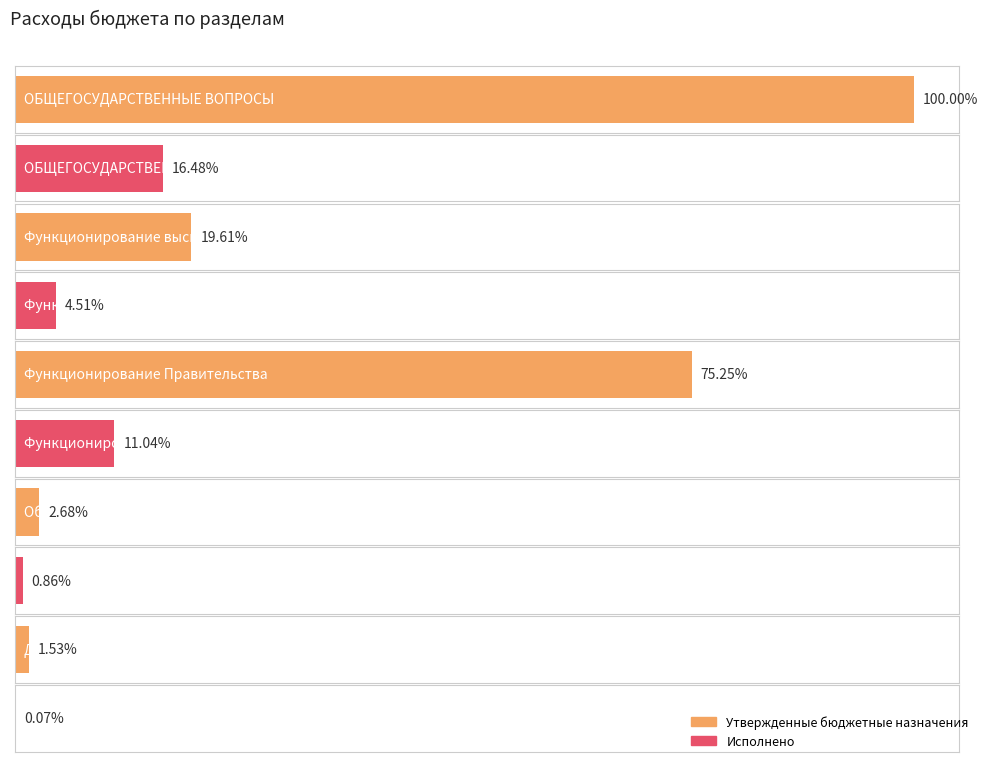

List the labels in order of Утвержденные бюджетные назначения value, smallest first.

Другие общегосударственные вопросы, Обеспечение деятельности финансовых органов, Функционирование высшего должностного лица, Функционирование Правительства, ОБЩЕГОСУДАРСТВЕННЫЕ ВОПРОСЫ